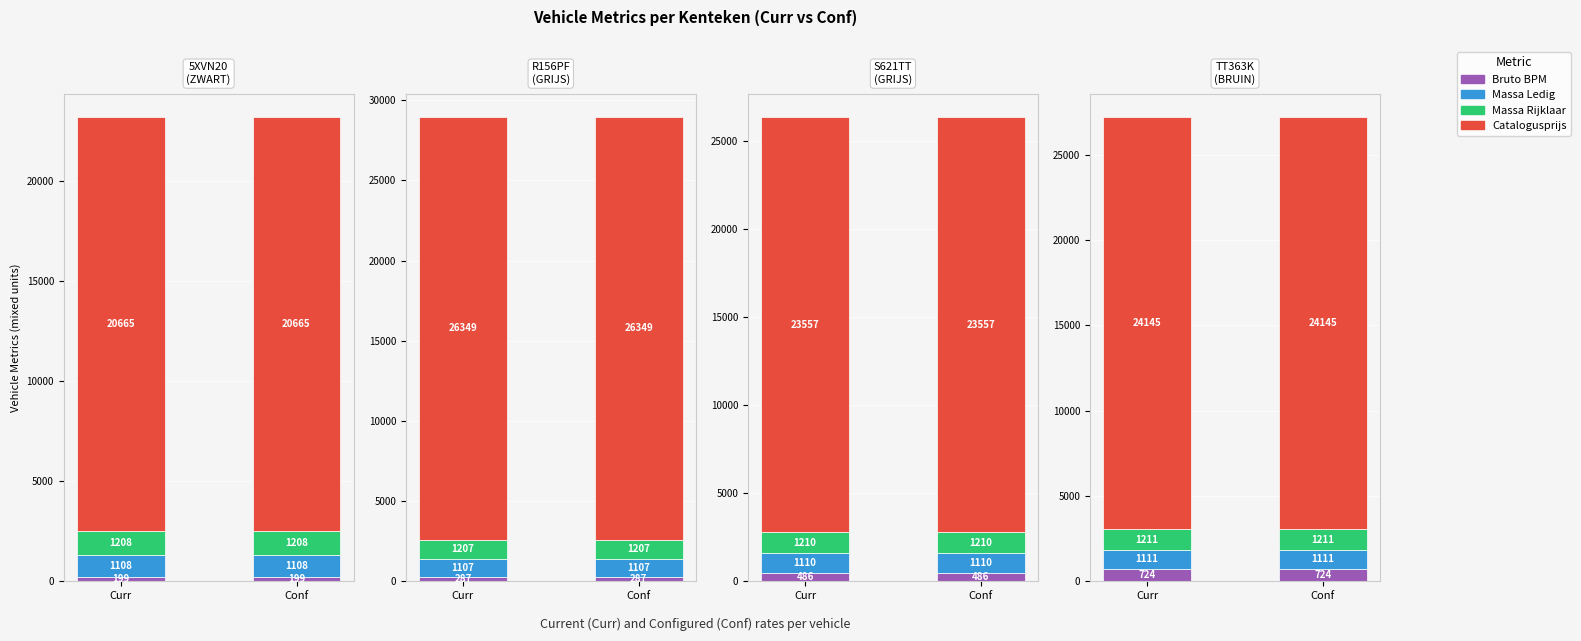

Which series has the largest total across all categories?

catalogusprijs